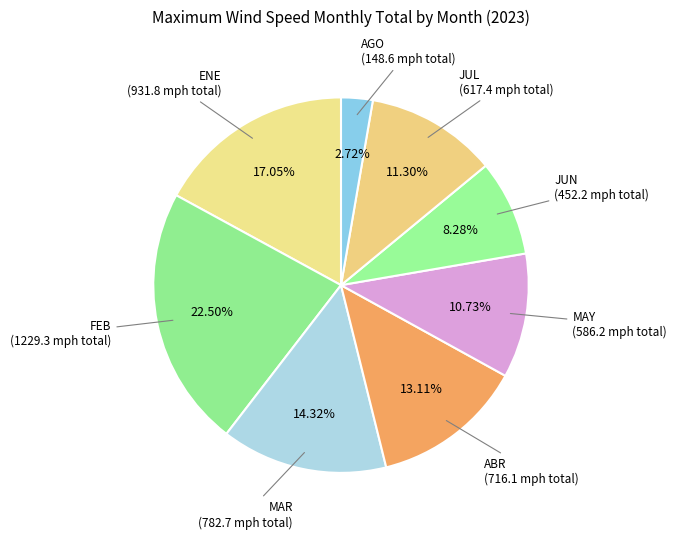

Is it true that JUN is 8% of the pie?

True